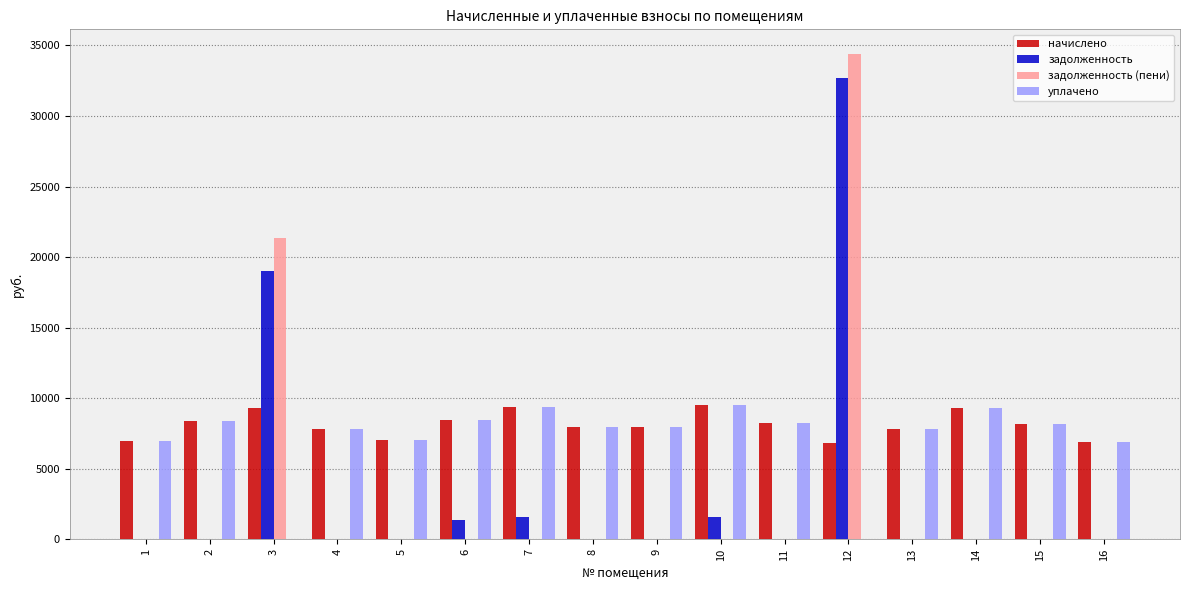

What is the maximum value for задолженность?

32713.9